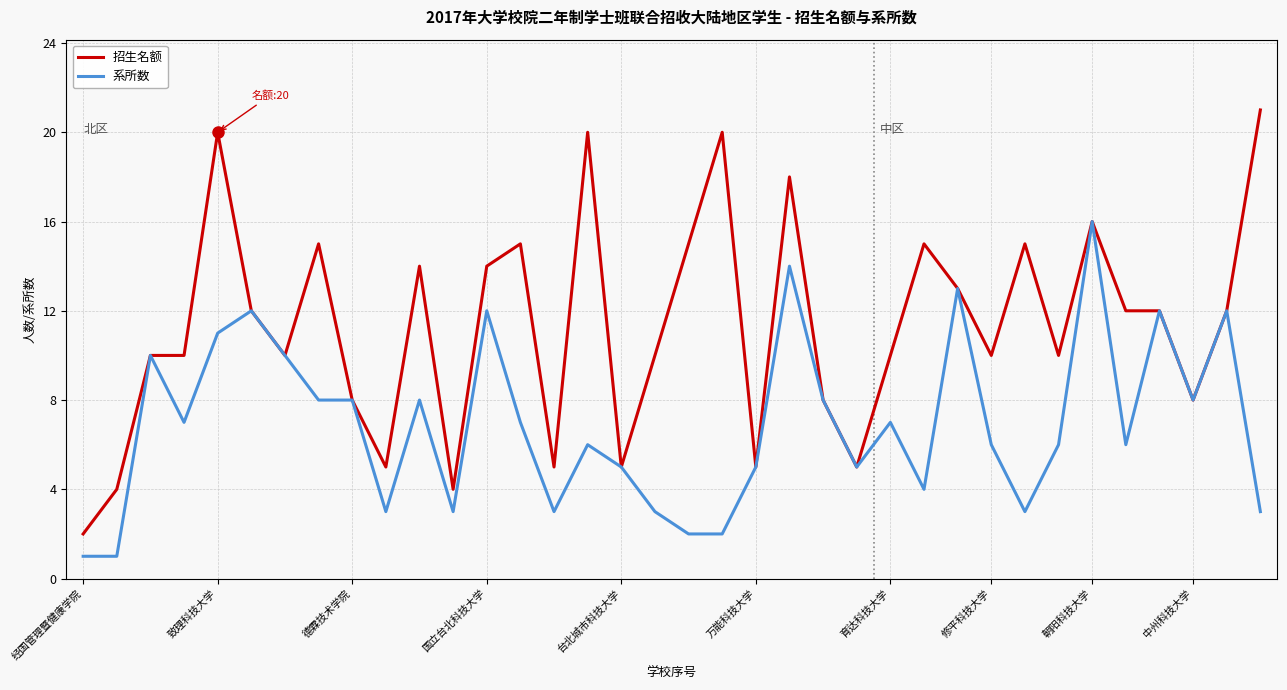

Which series has the largest total across all categories?

招生名额